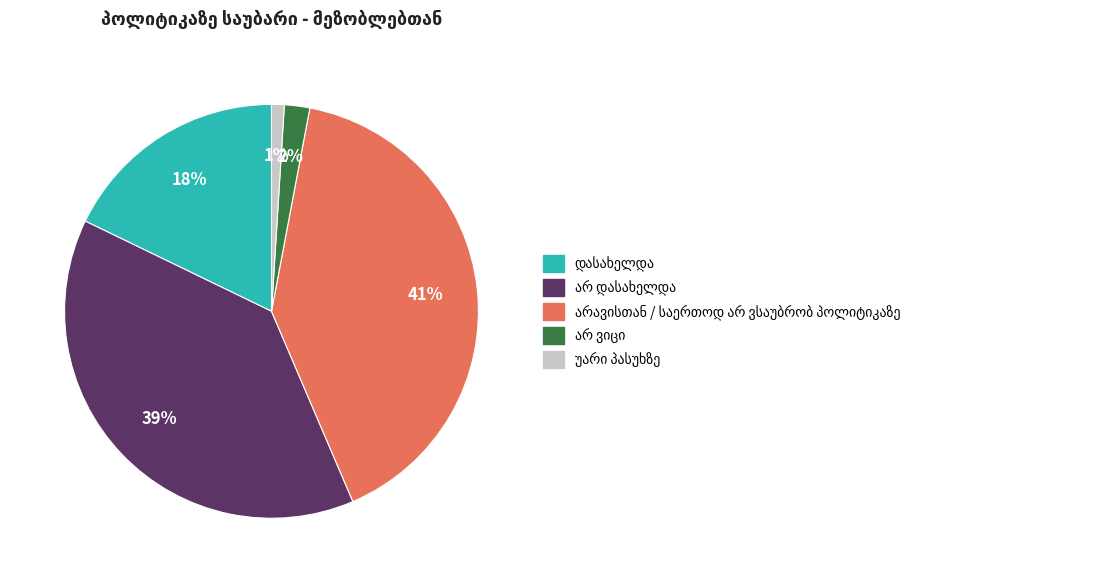

Is there any slice that represents more than half of the pie?

No